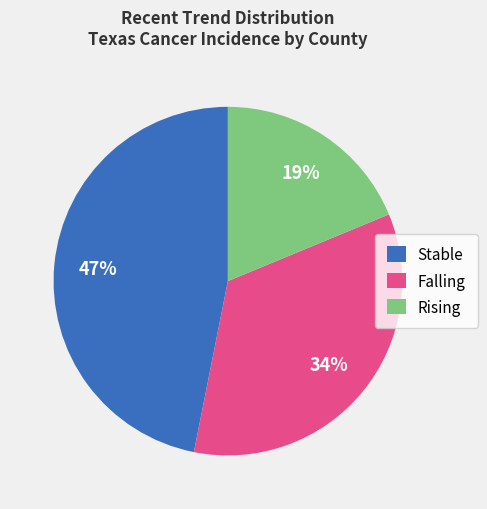

Is Stable the majority of the pie?

No